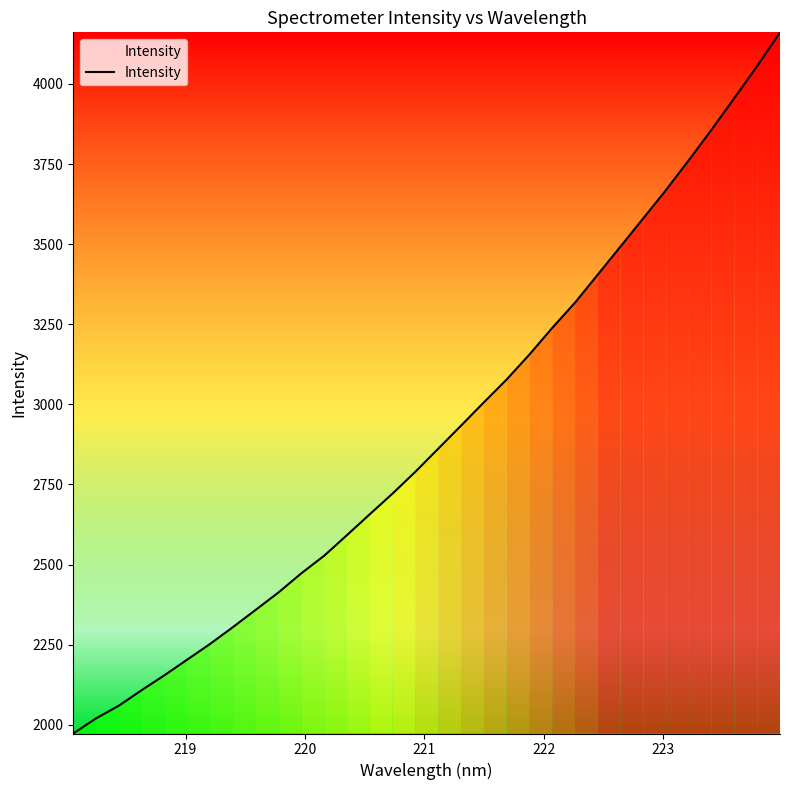

What is the maximum value shown in the chart?

4161.2